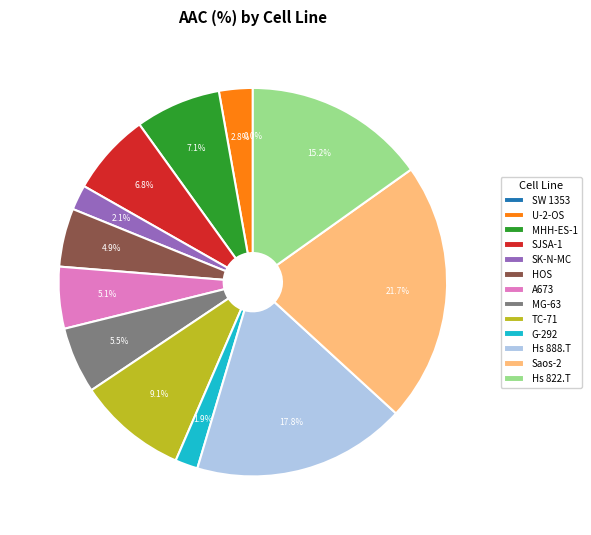

Which has a higher value, Saos-2 or Hs 822.T?

Saos-2